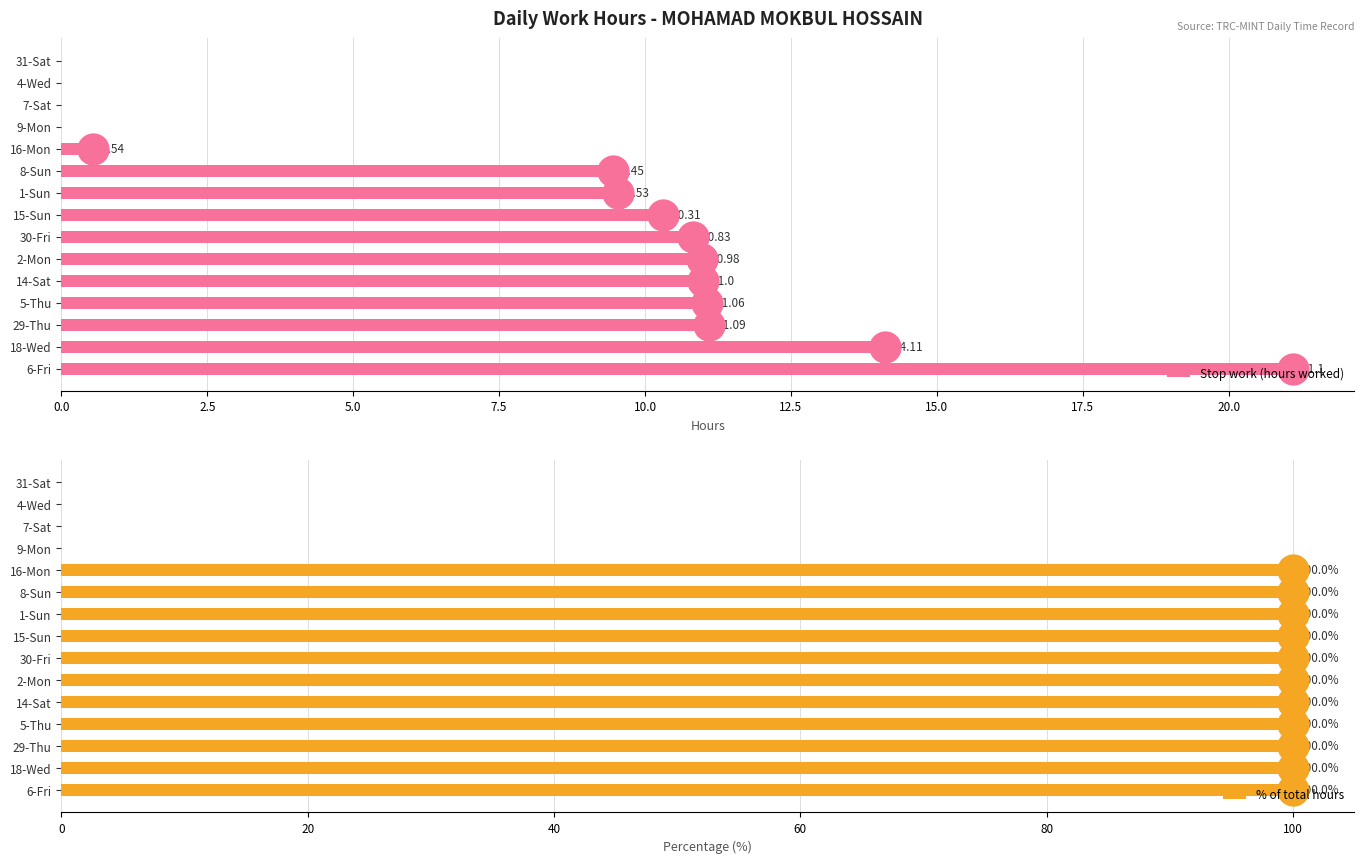

What is the sum of the Stop work (hours worked) values at 30-Fri and 31-Sat?

10.8